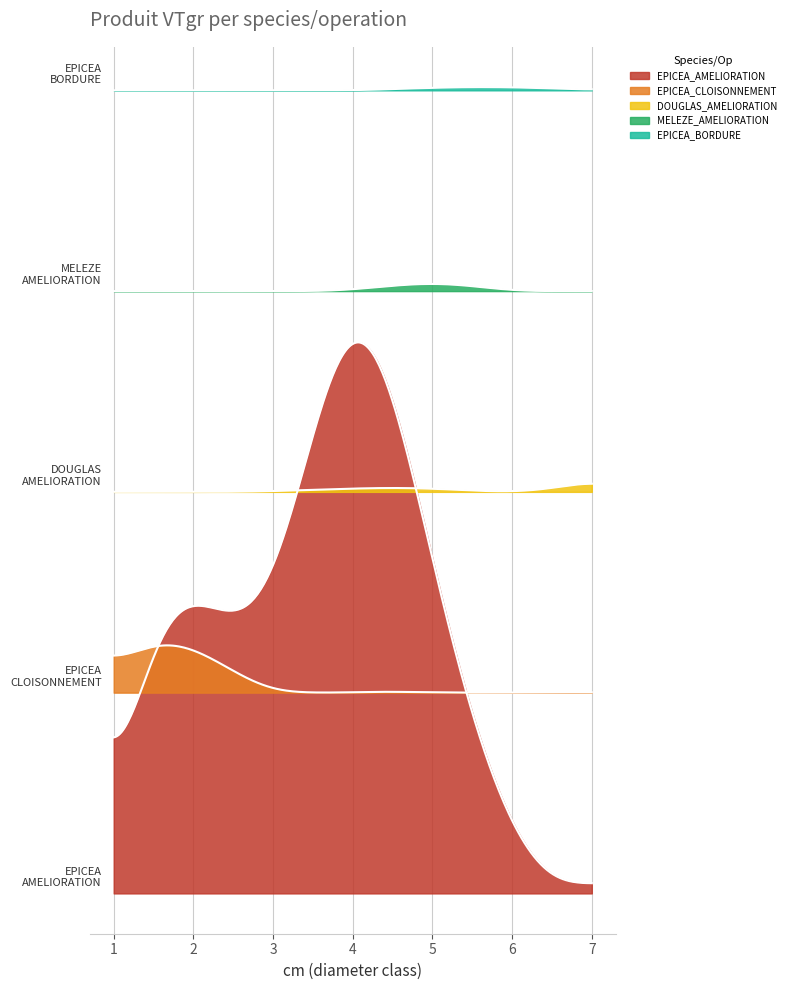

Reading left to right, list all the values displayed in this chart.

EPICEA_AMELIORATION: 14.9	119.0	121.6	233.2	131.9	25.0	7.0
EPICEA_CLOISONNEMENT: 7.7	18.1	0.0	0.0	0.0	0.0	0.0
DOUGLAS_AMELIORATION: 0.0	0.0	0.3	1.3	1.4	0.0	5.4
MELEZE_AMELIORATION: 0.0	0.0	0.0	0.6	3.2	0.0	0.0
EPICEA_BORDURE: 0.0	0.0	0.0	0.0	1.1	1.2	0.0